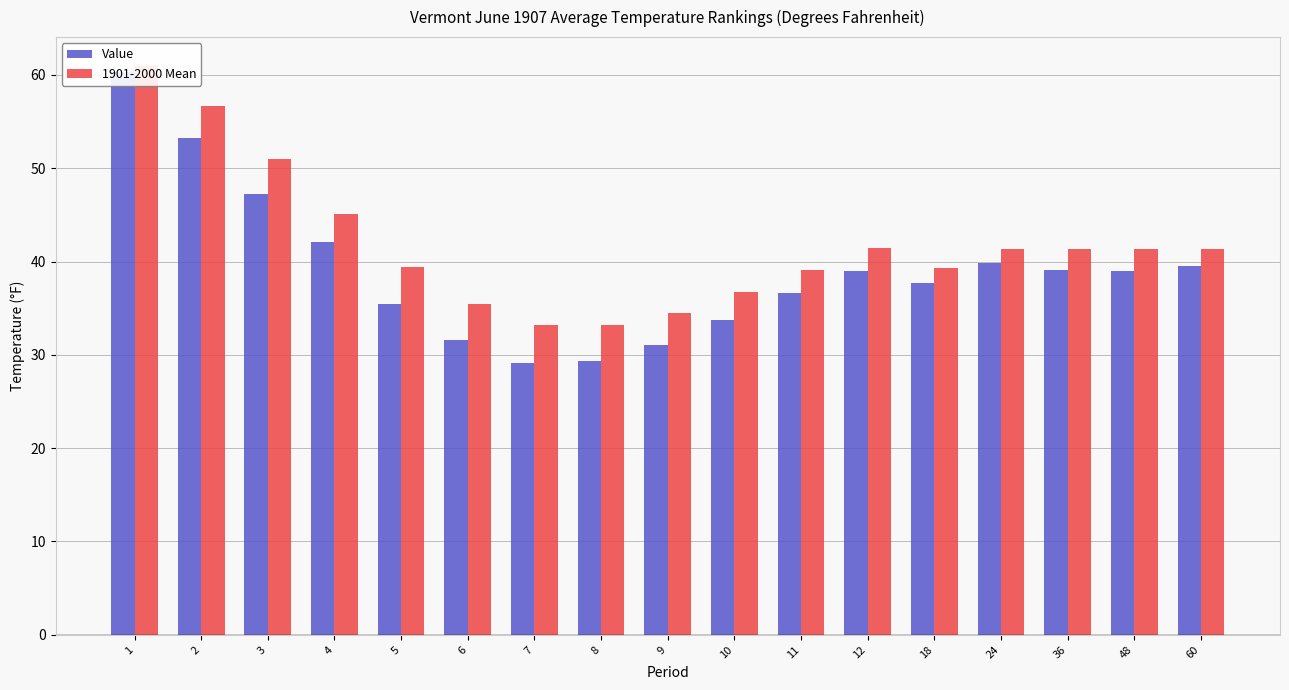

Is the value of Value at 18 greater than the value of 1901-2000 Mean at 1?

No